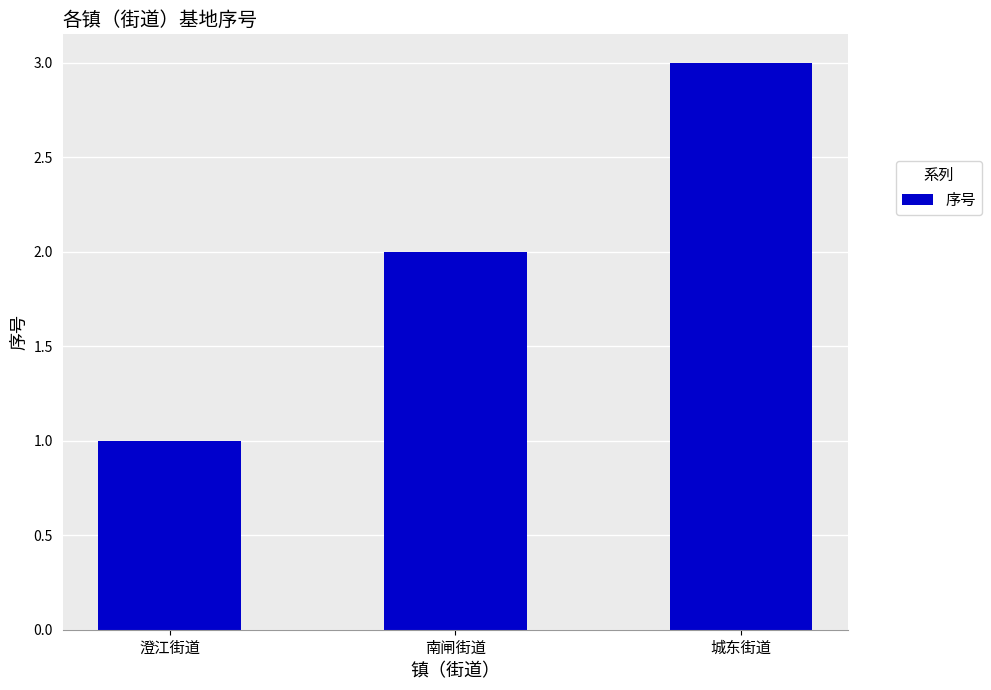

What value does the data have at 澄江街道?

1